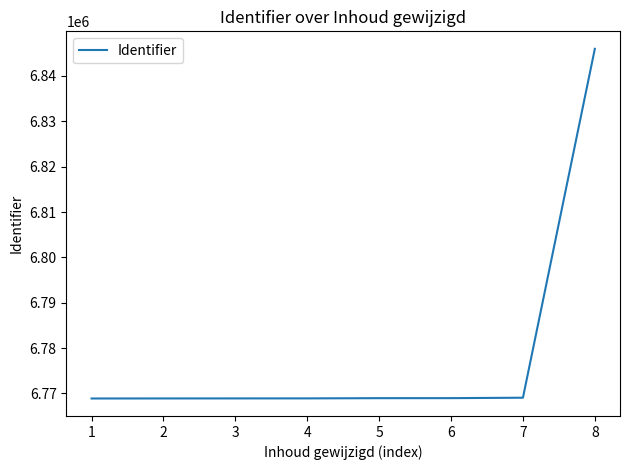

What is the greatest value displayed?

6845994